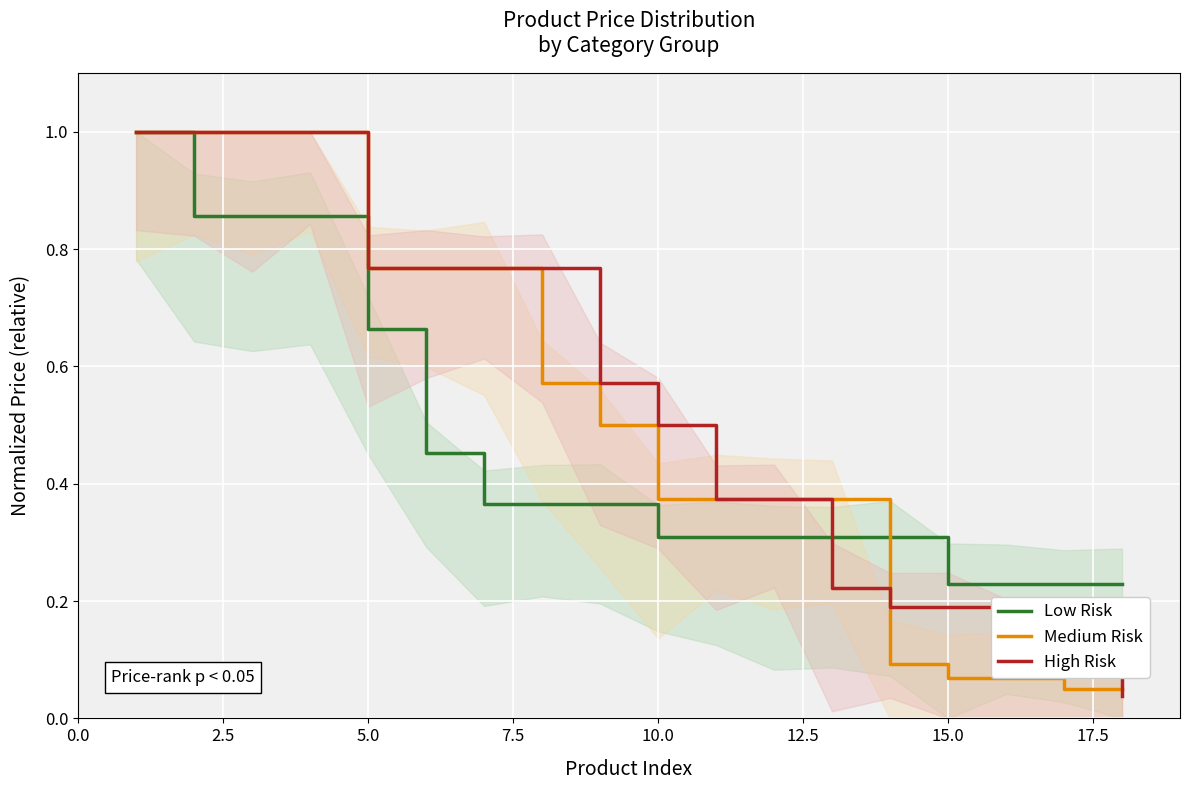

After their last crossing, which series has the higher values: High Risk or Low Risk?

Low Risk